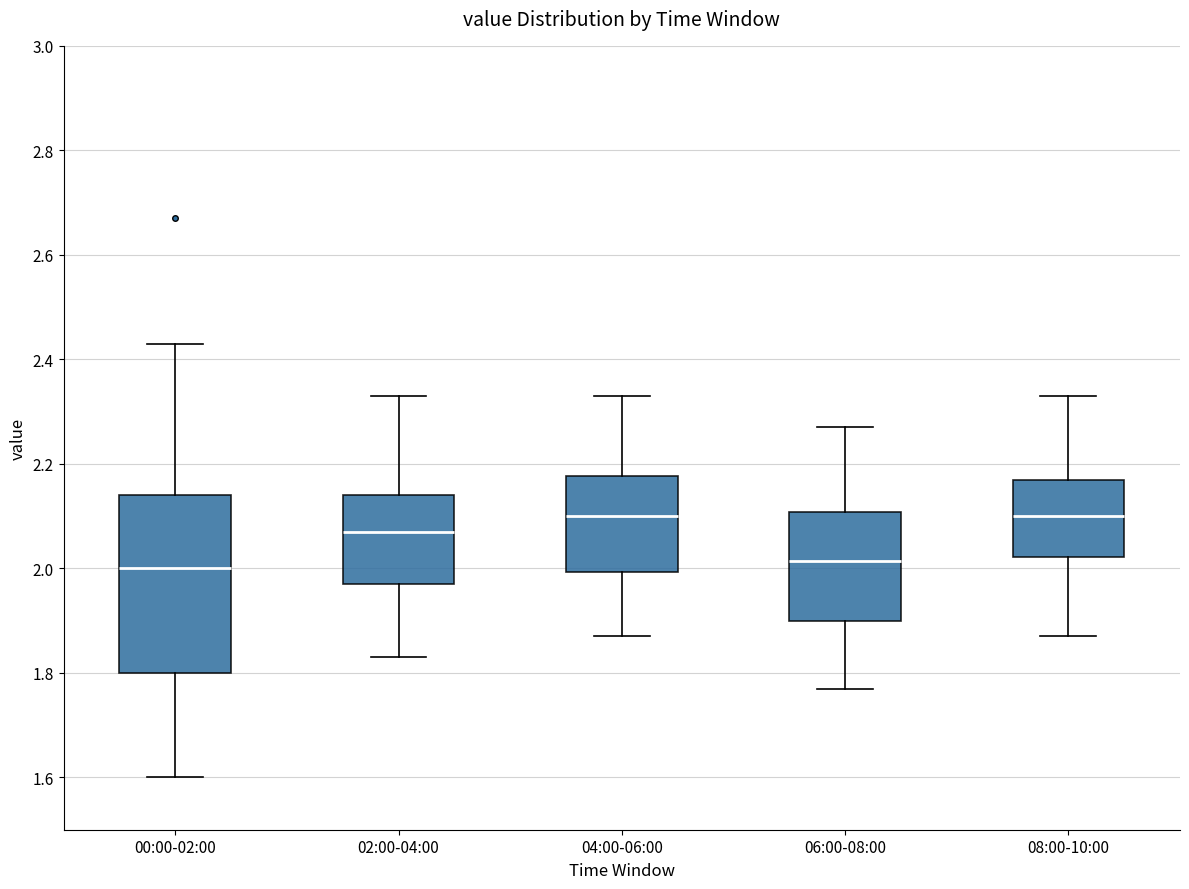

Comparing the boxes themselves (not the whiskers), which one is the tallest?

00:00-02:00